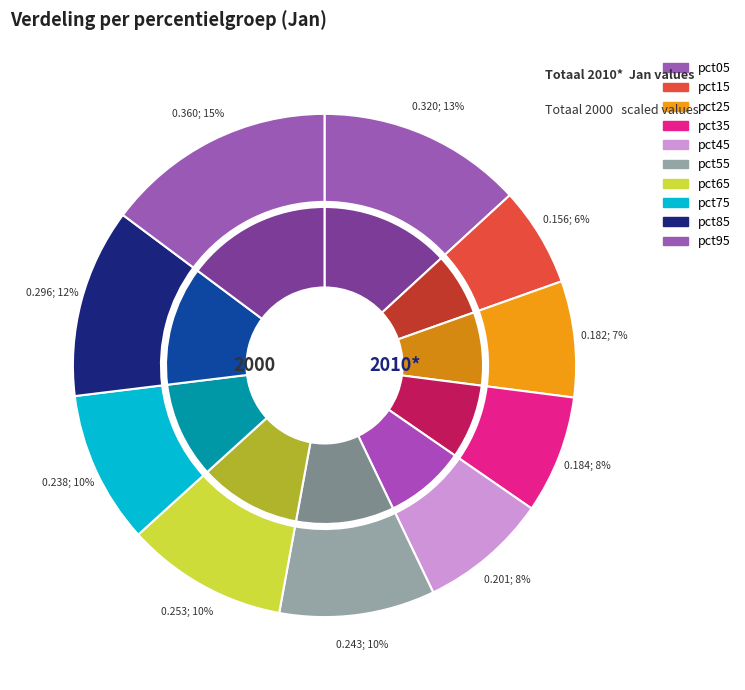

Do pct45 and pct05 together represent more than half of the pie?

No